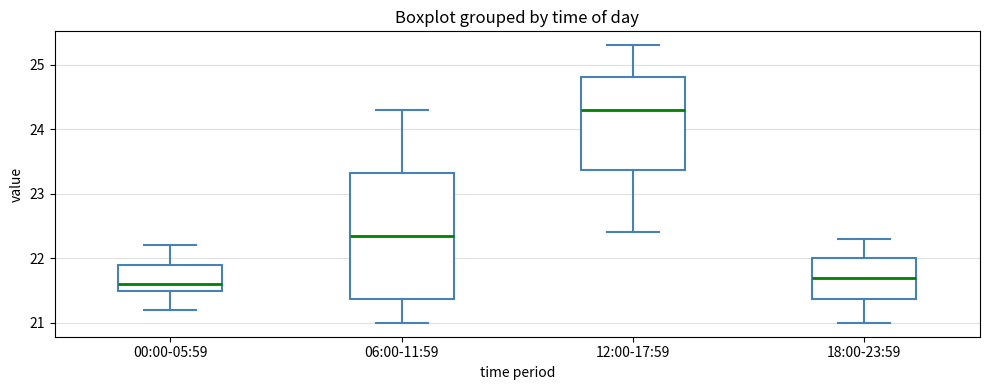

Reading left to right, transcribe this box plot: for each box, give where its median line is, the range the box spans, and where its two whiskers end, as read against the y-axis. The values are not printed on the chart, so give them approximately, as read against the axis.

00:00-05:59: median 21.6, box 21.5 to 21.9, whiskers 21.2 to 22.2
06:00-11:59: median 22.4, box 21.4 to 23.3, whiskers 21.0 to 24.3
12:00-17:59: median 24.3, box 23.4 to 24.8, whiskers 22.4 to 25.3
18:00-23:59: median 21.7, box 21.4 to 22.0, whiskers 21.0 to 22.3